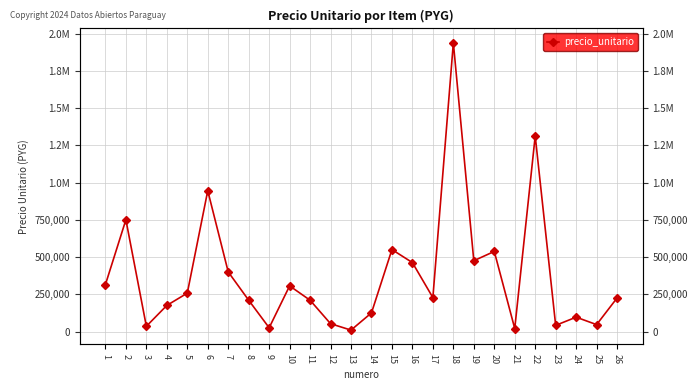

At which category does the data reach its first local peak?

2